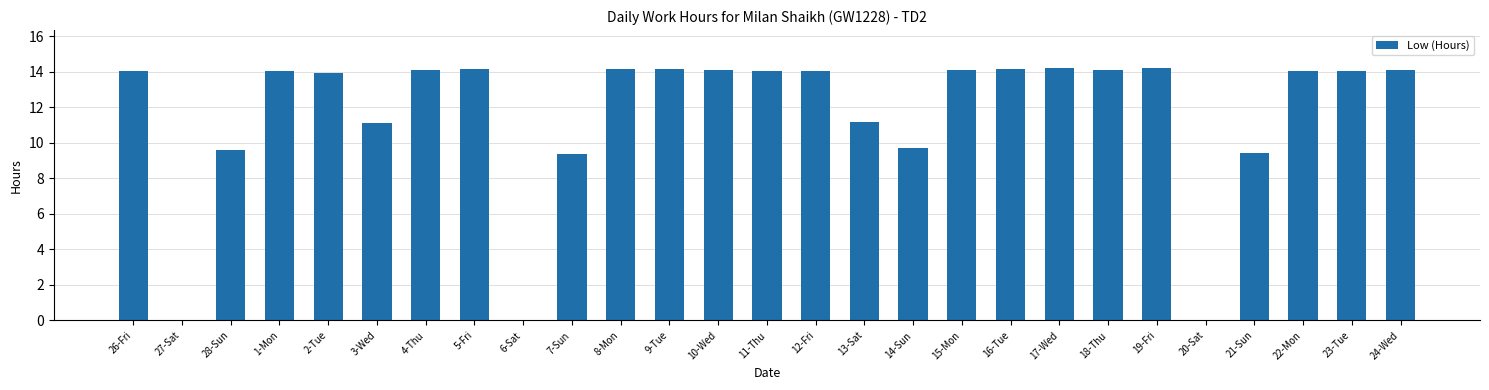

True or false: the data shows 9.3 at 16-Tue.

False